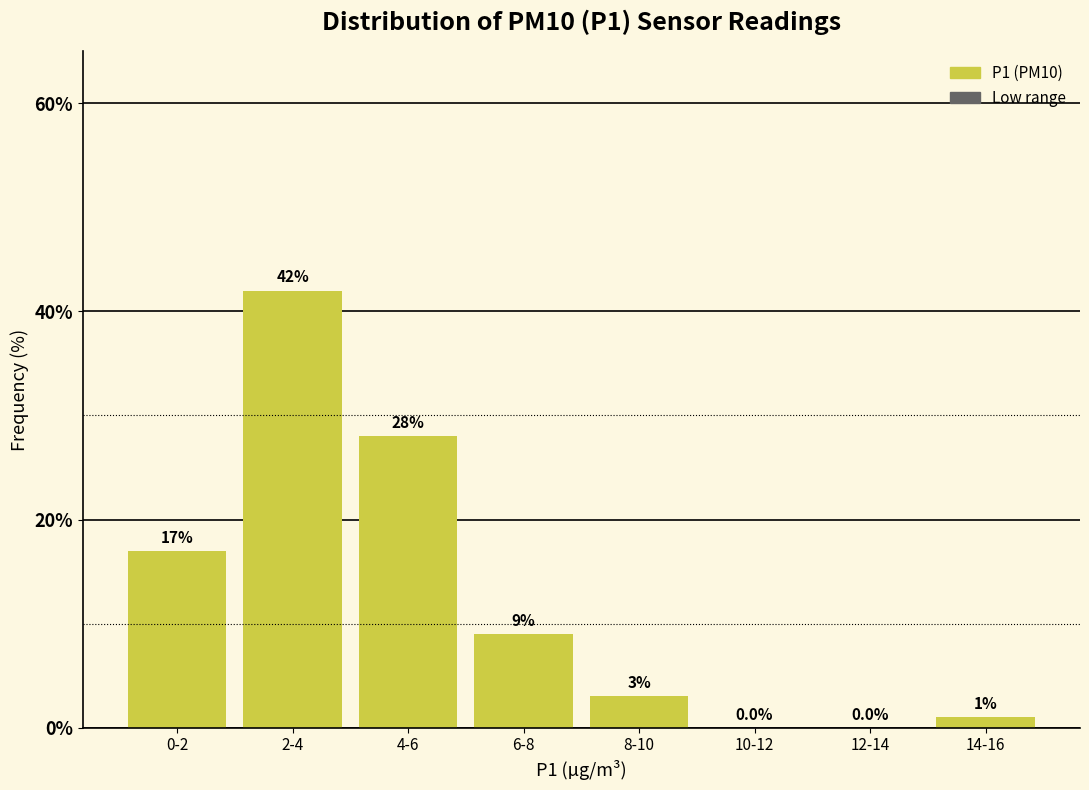

Reading right to left, list all the values displayed in this chart.

14-16=1.0	12-14=0.0	10-12=0.0	8-10=3.0	6-8=9.0	4-6=28.0	2-4=42.0	0-2=17.0